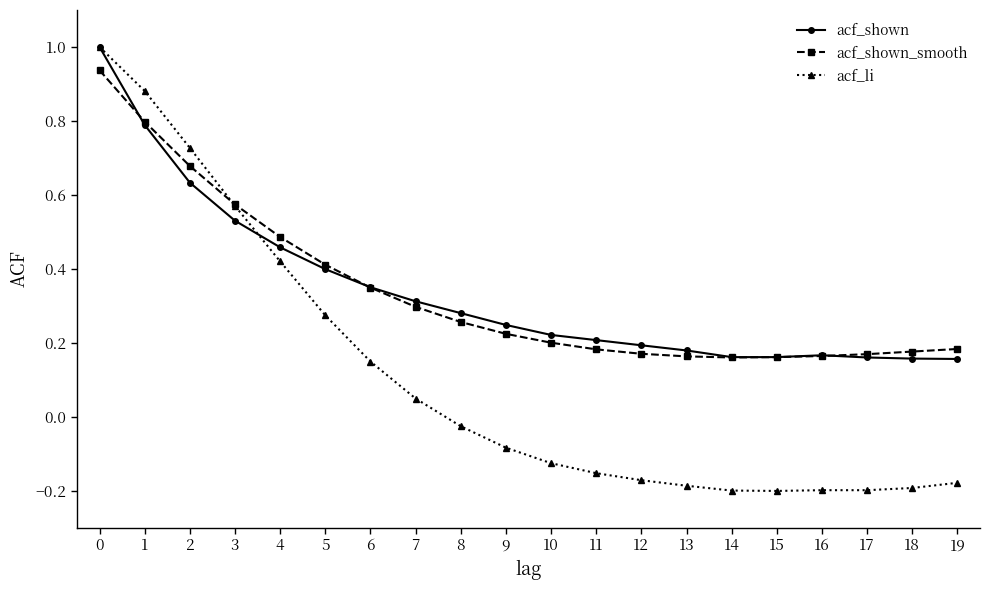

Which series has the widest spread of values?

acf_li